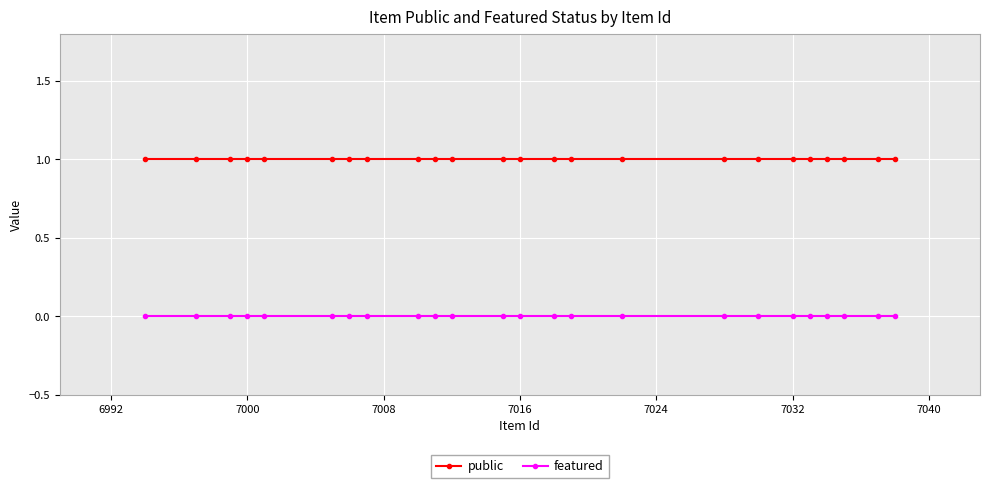

What is the value of the public point at the 5th from the left?

1